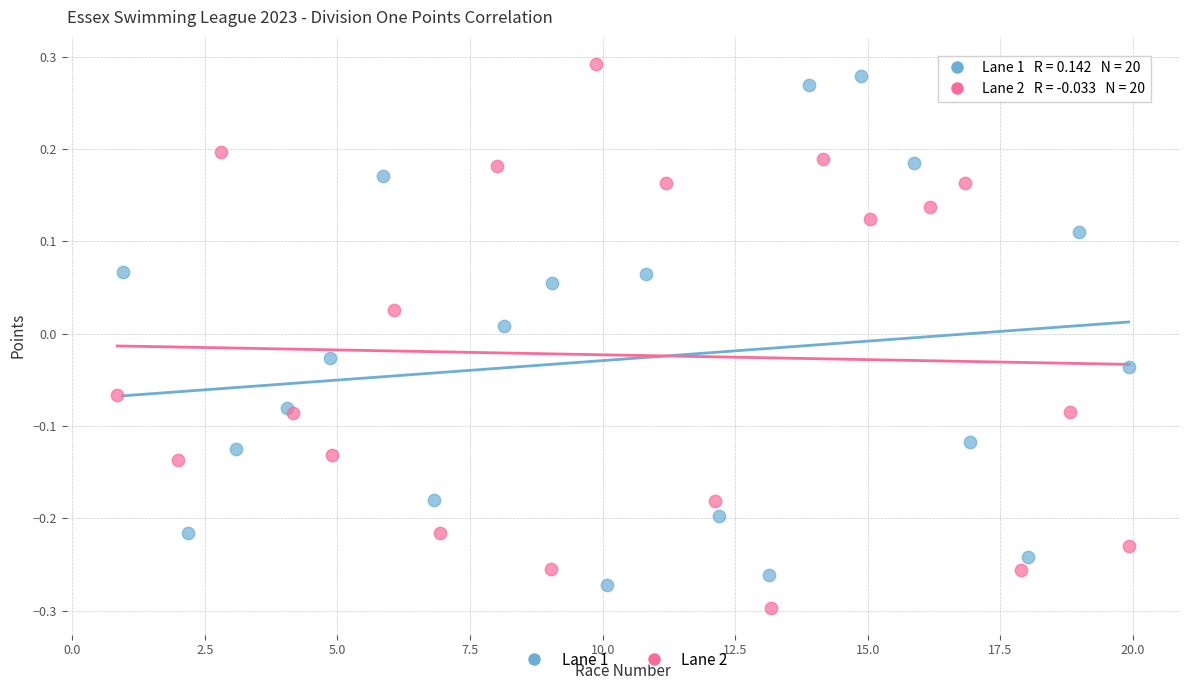

Which series contains the highest Y value?

Lane 2